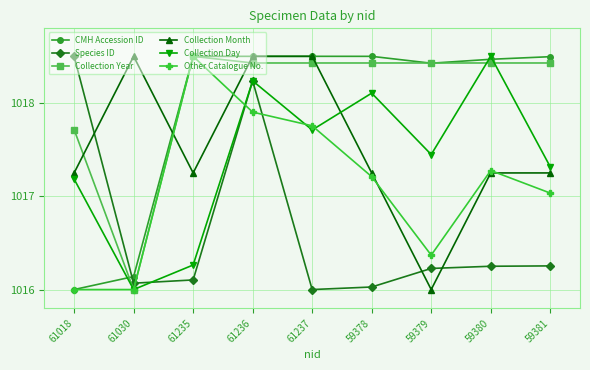

Which series changed the most between 61236 and 59378?

Species ID